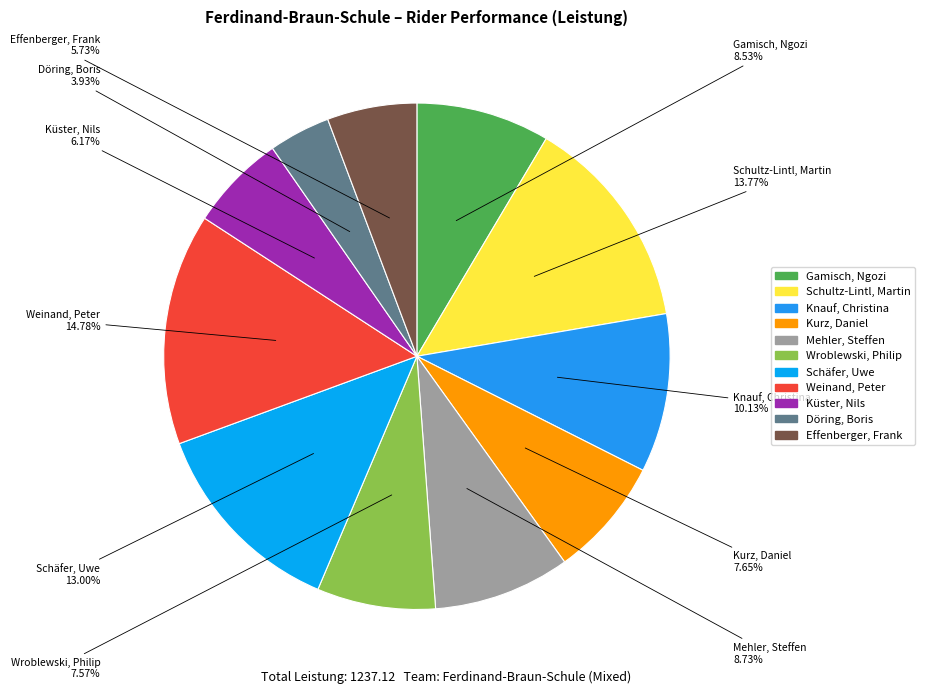

Between Mehler, Steffen and Effenberger, Frank, which is larger?

Mehler, Steffen